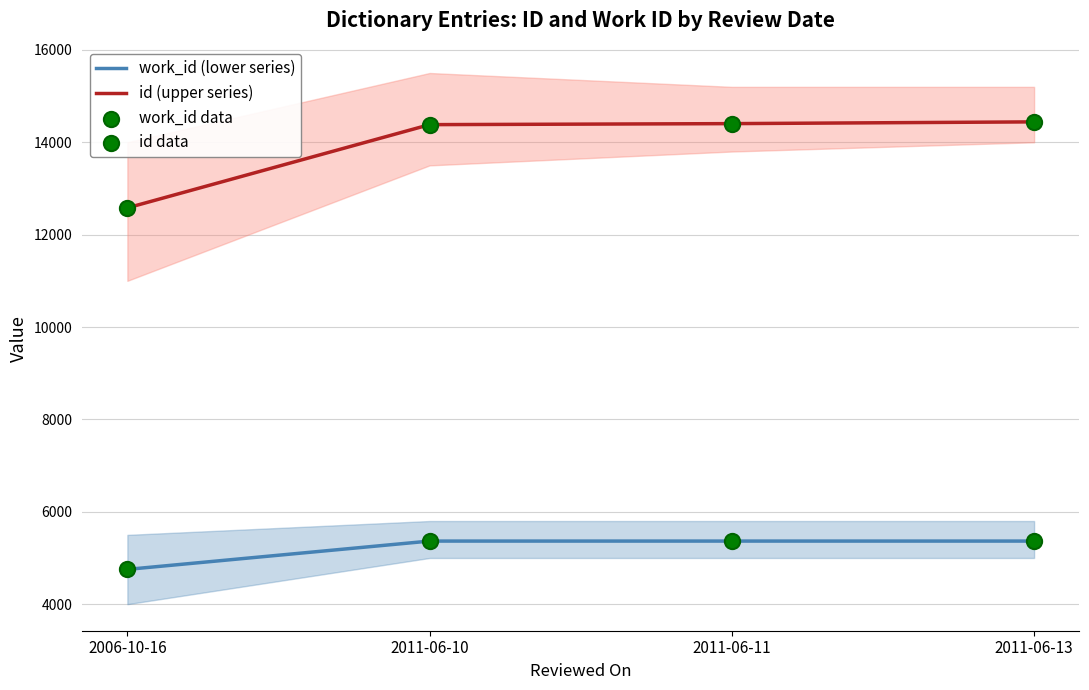

At how many categories does at least one series exceed 12557?

4